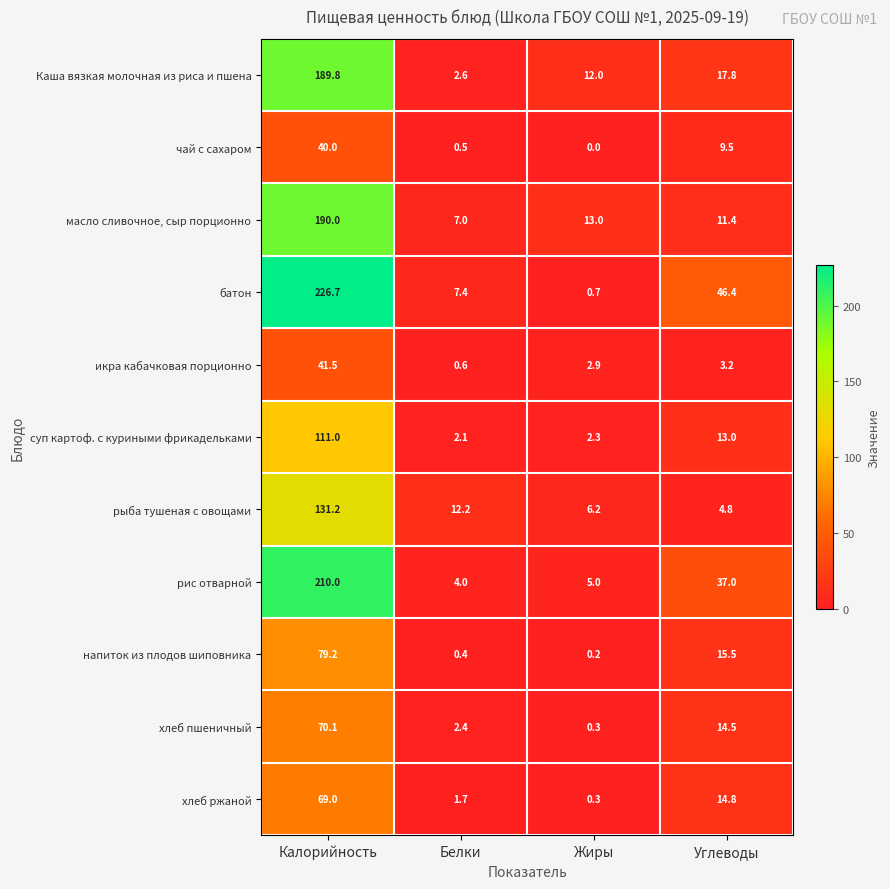

The value of рыба тушеная с овощами at Калорийность is 227.7. True or false?

False